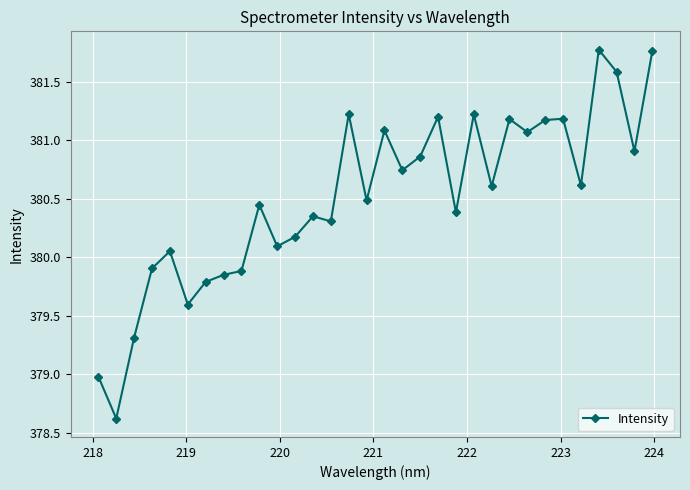

What is the sum of all values?

12176.4